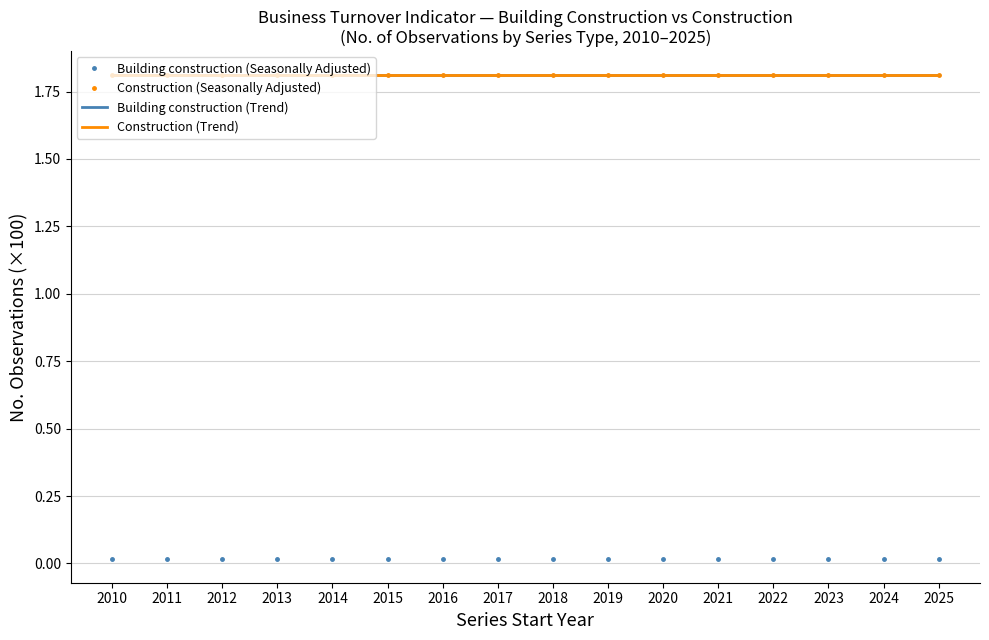

Between 2016 and 2019, which series saw the biggest shift?

Building construction (Seasonally Adjusted)